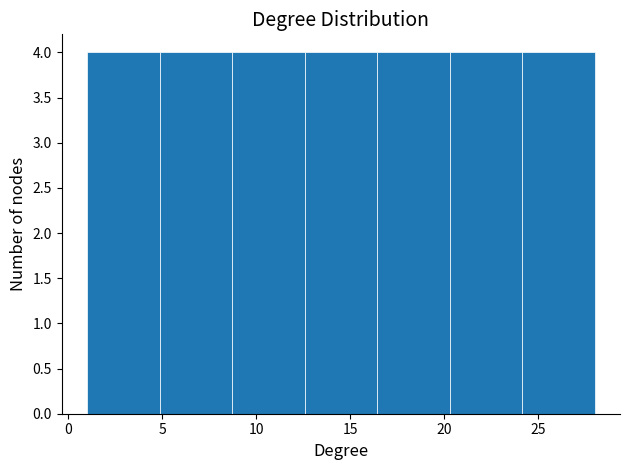

Reading left to right, list every bar in this chart as the range it spans on the x-axis followed by its height. Neither the bar edges nor the heights are printed on the chart, so give them approximately, as read against the axes.

1.0 to 5.0: 4
5.0 to 8.5: 4
8.5 to 12.5: 4
12.5 to 16.5: 4
16.5 to 20.5: 4
20.5 to 24.0: 4
24.0 to 28.0: 4